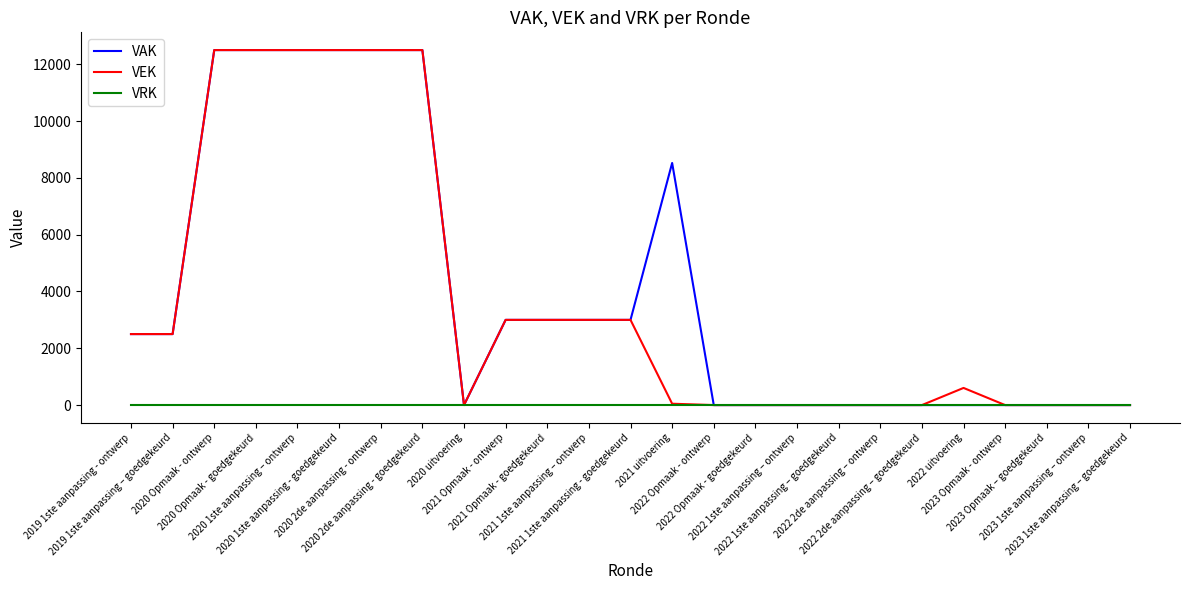

List the labels in order of VRK value, smallest first.

2019 1ste aanpassing - ontwerp, 2019 1ste aanpassing – goedgekeurd, 2020 Opmaak - ontwerp, 2020 Opmaak - goedgekeurd, 2020 1ste aanpassing – ontwerp, 2020 1ste aanpassing - goedgekeurd, 2020 2de aanpassing - ontwerp, 2020 2de aanpassing - goedgekeurd, 2020 uitvoering, 2021 Opmaak - ontwerp, 2021 Opmaak - goedgekeurd, 2021 1ste aanpassing – ontwerp, 2021 1ste aanpassing - goedgekeurd, 2021 uitvoering, 2022 Opmaak - ontwerp, 2022 Opmaak - goedgekeurd, 2022 1ste aanpassing – ontwerp, 2022 1ste aanpassing – goedgekeurd, 2022 2de aanpassing – ontwerp, 2022 2de aanpassing – goedgekeurd, 2022 uitvoering, 2023 Opmaak - ontwerp, 2023 Opmaak – goedgekeurd, 2023 1ste aanpassing – ontwerp, 2023 1ste aanpassing – goedgekeurd